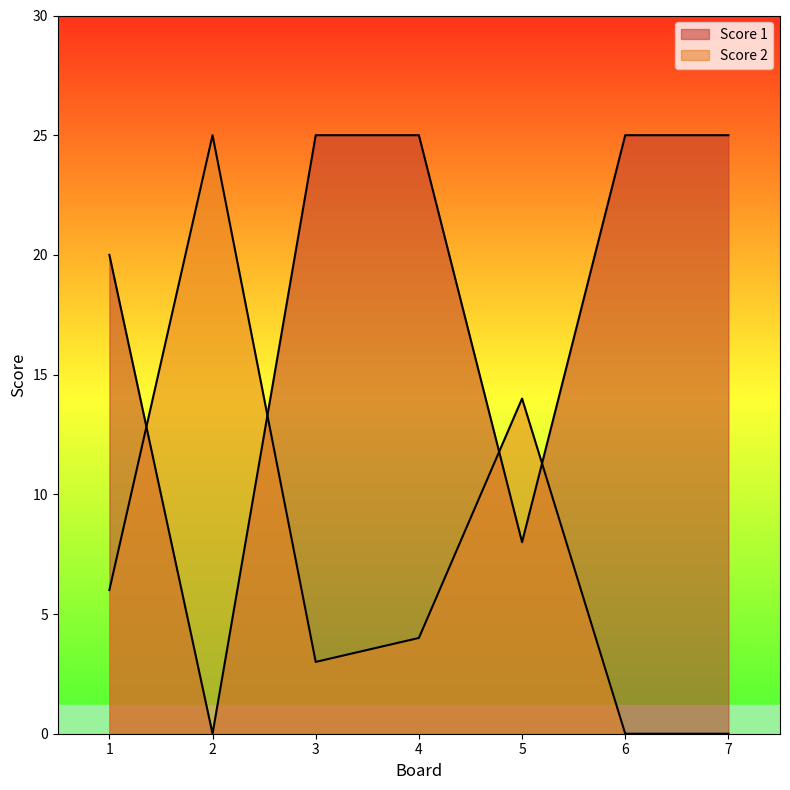

What is the maximum value shown in the chart?

25